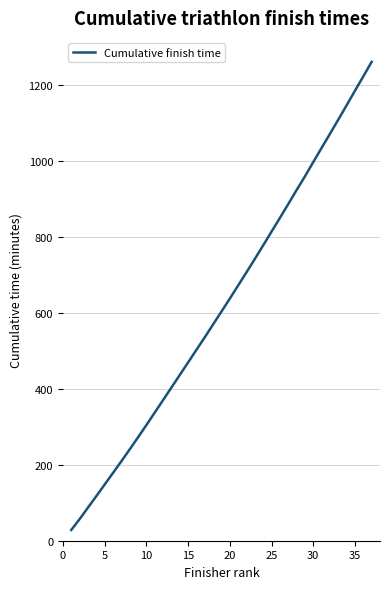

What is the difference between the maximum and minimum values?

1233.6